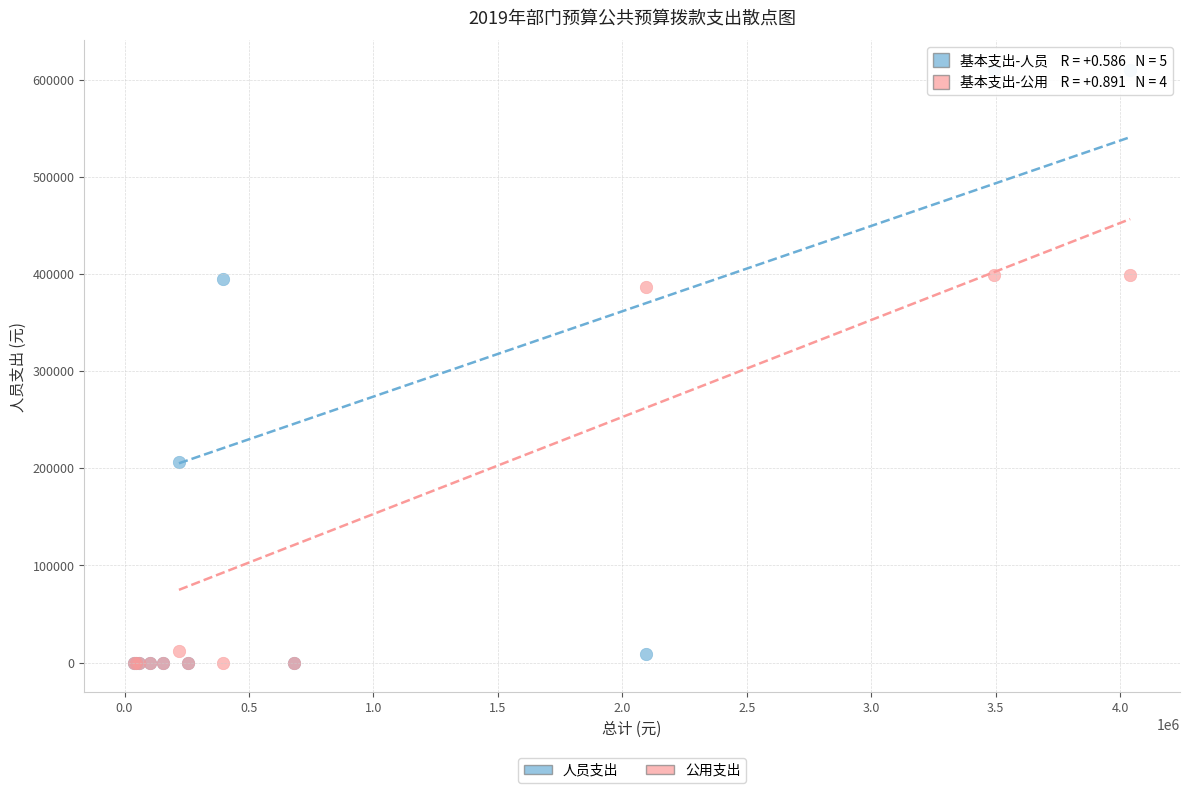

Across all series, what Y value is closest to 304862?

386220